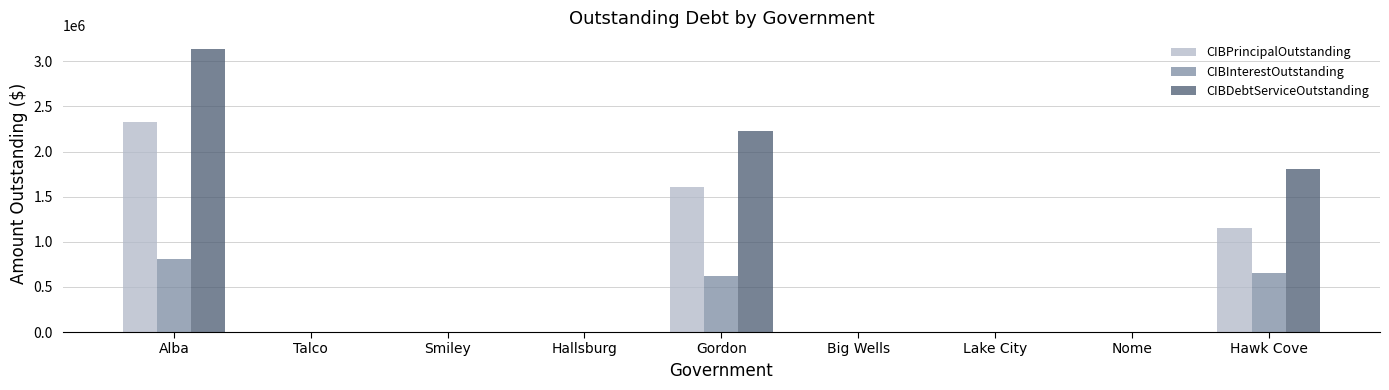

Is the value of CIBInterestOutstanding at Smiley greater than the value of CIBPrincipalOutstanding at Gordon?

No